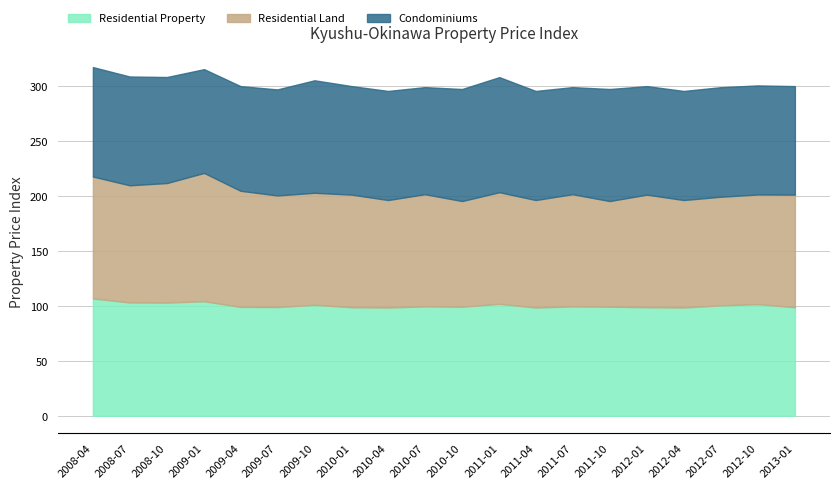

How many intersections are there between Residential Land and Condominiums?

10